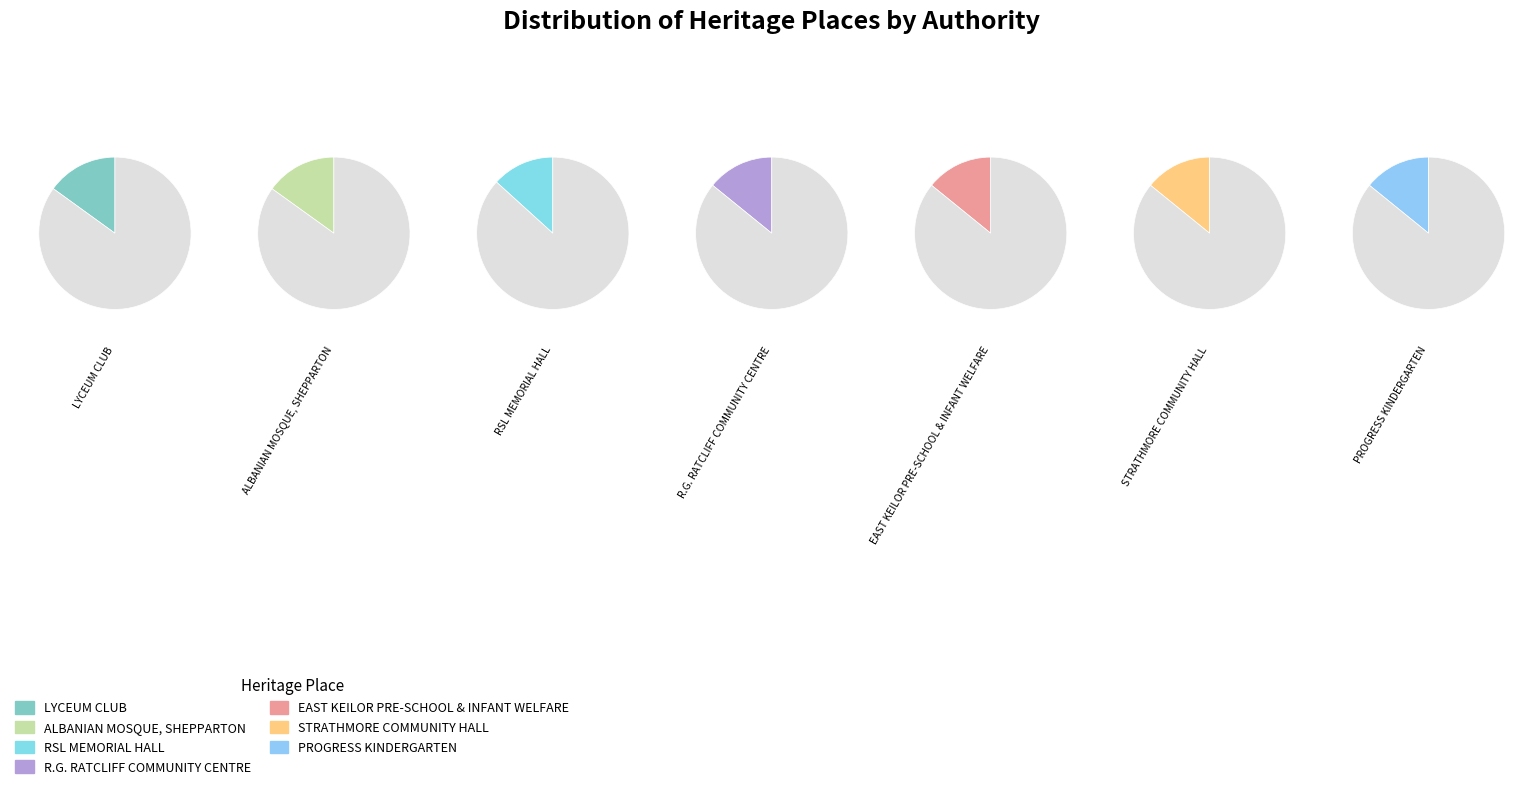

Which slice is the smallest?

RSL MEMORIAL HALL